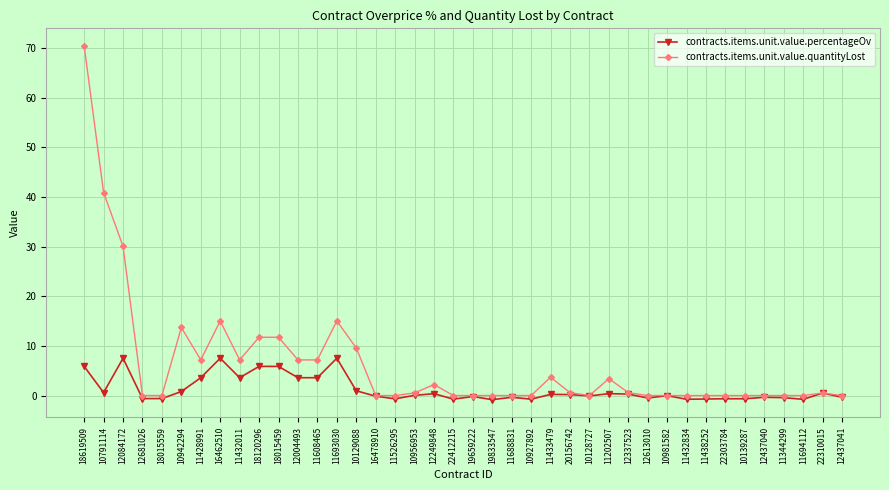

Between 10942294 and 11433479, which series saw the biggest shift?

contracts.items.unit.value.quantityLost